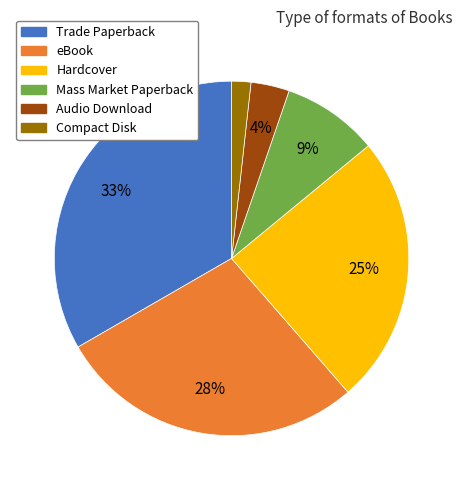

Between Hardcover and Compact Disk, which is larger?

Hardcover